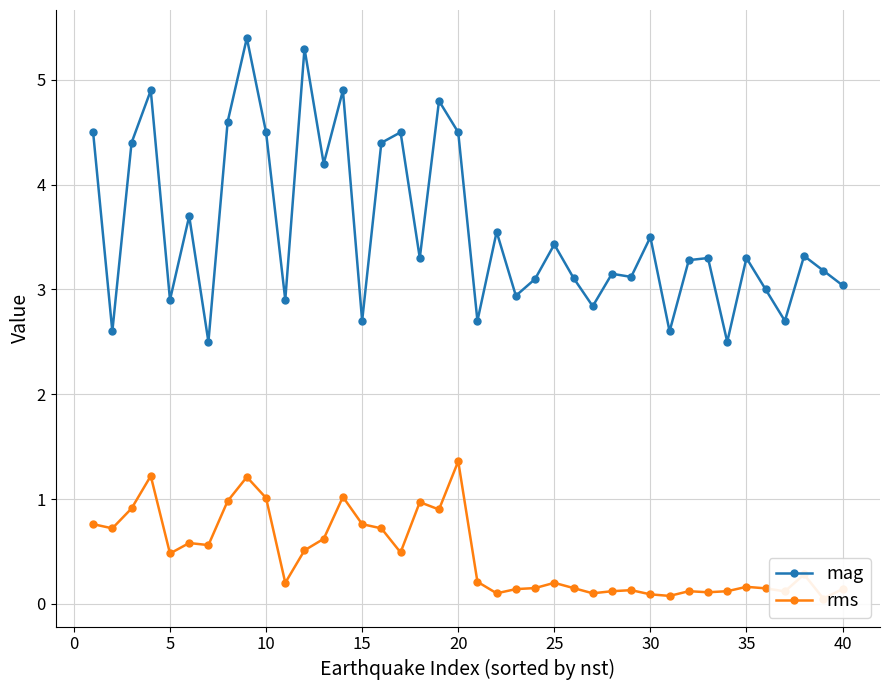

True or false: mag has a value of 3.5 at 30.

True